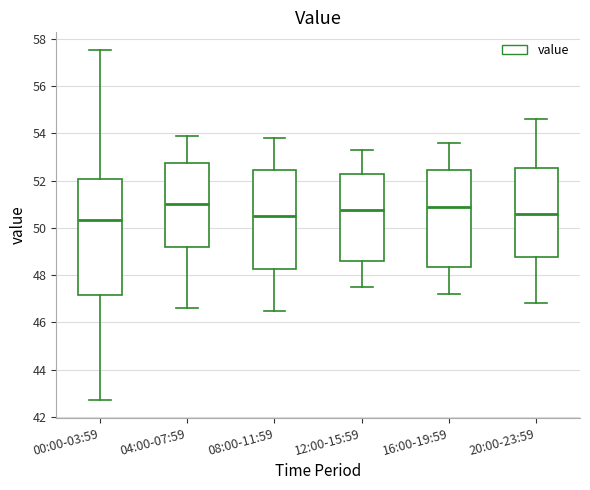

Which box is the tallest, from its lower edge to its upper edge?

00:00-03:59